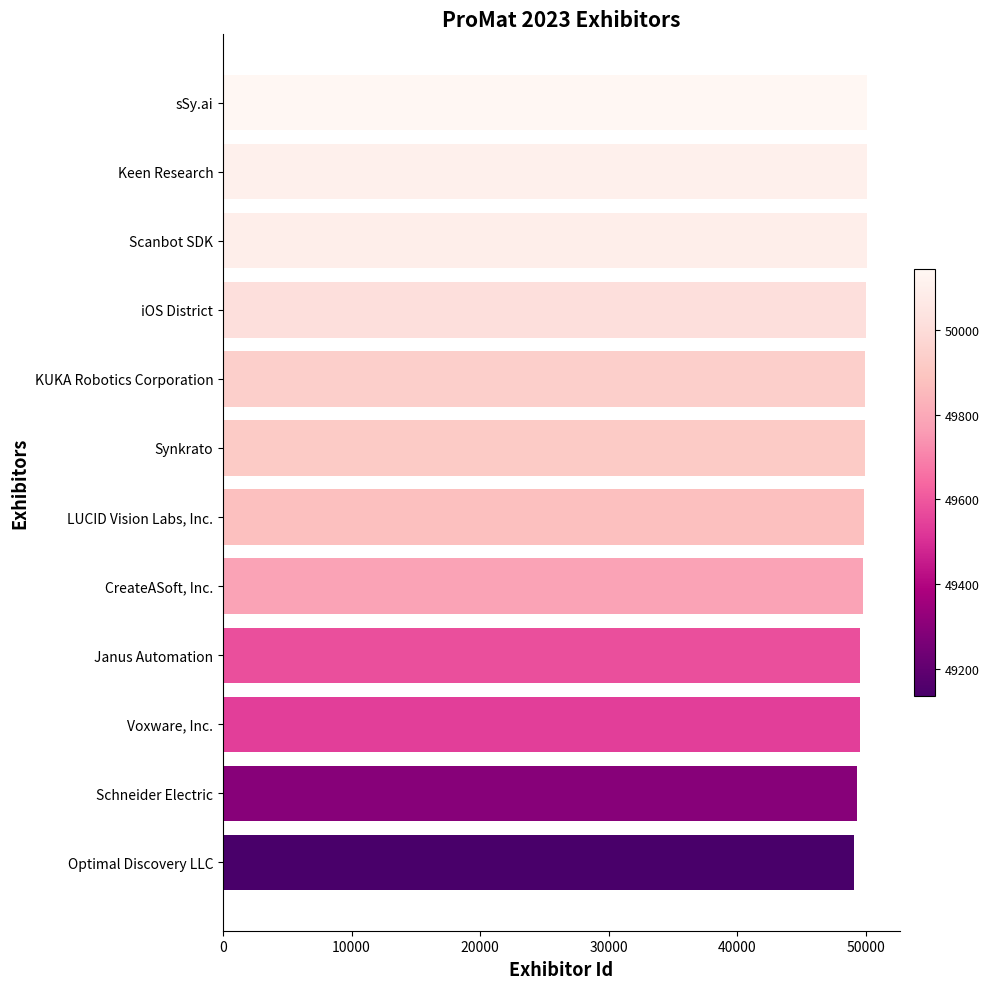

Rank the categories by value from highest to lowest.

sSy.ai, Keen Research, Scanbot SDK, iOS District, KUKA Robotics Corporation, Synkrato, LUCID Vision Labs, Inc., CreateASoft, Inc., Janus Automation, Voxware, Inc., Schneider Electric, Optimal Discovery LLC